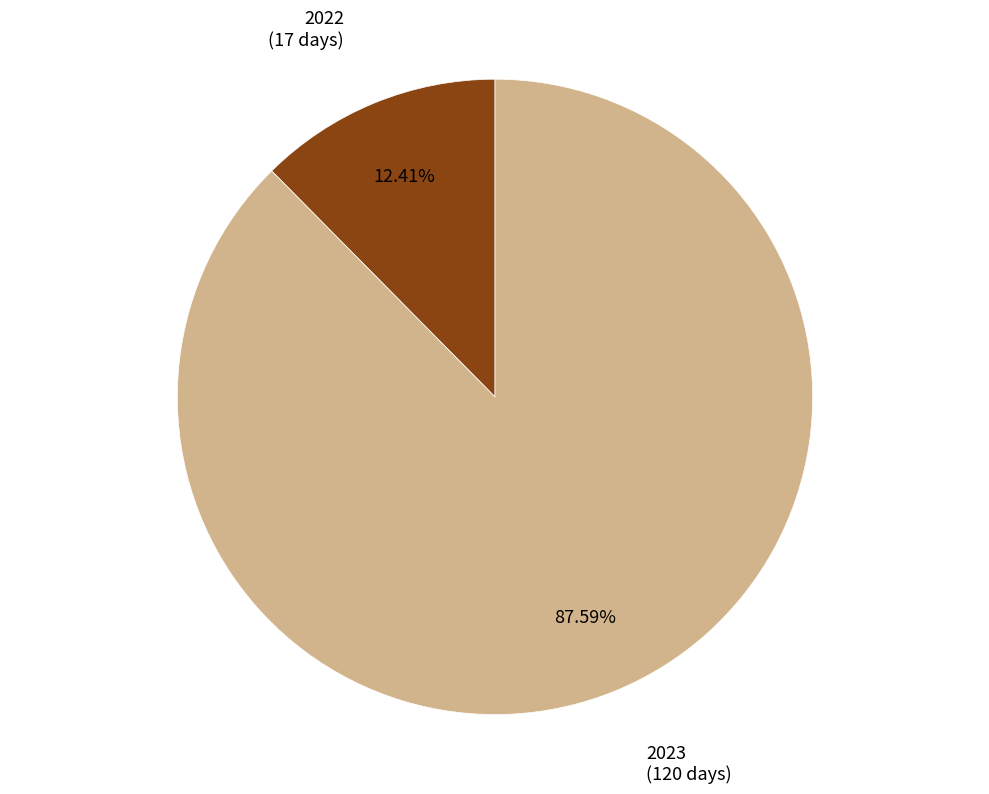

Does any single category account for the majority?

Yes